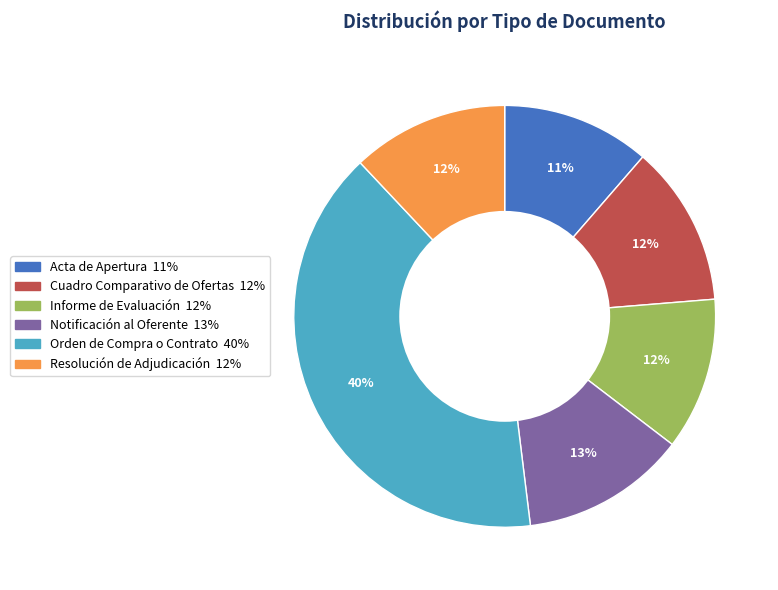

Is the sum of Informe de Evaluación and Acta de Apertura greater than half?

No